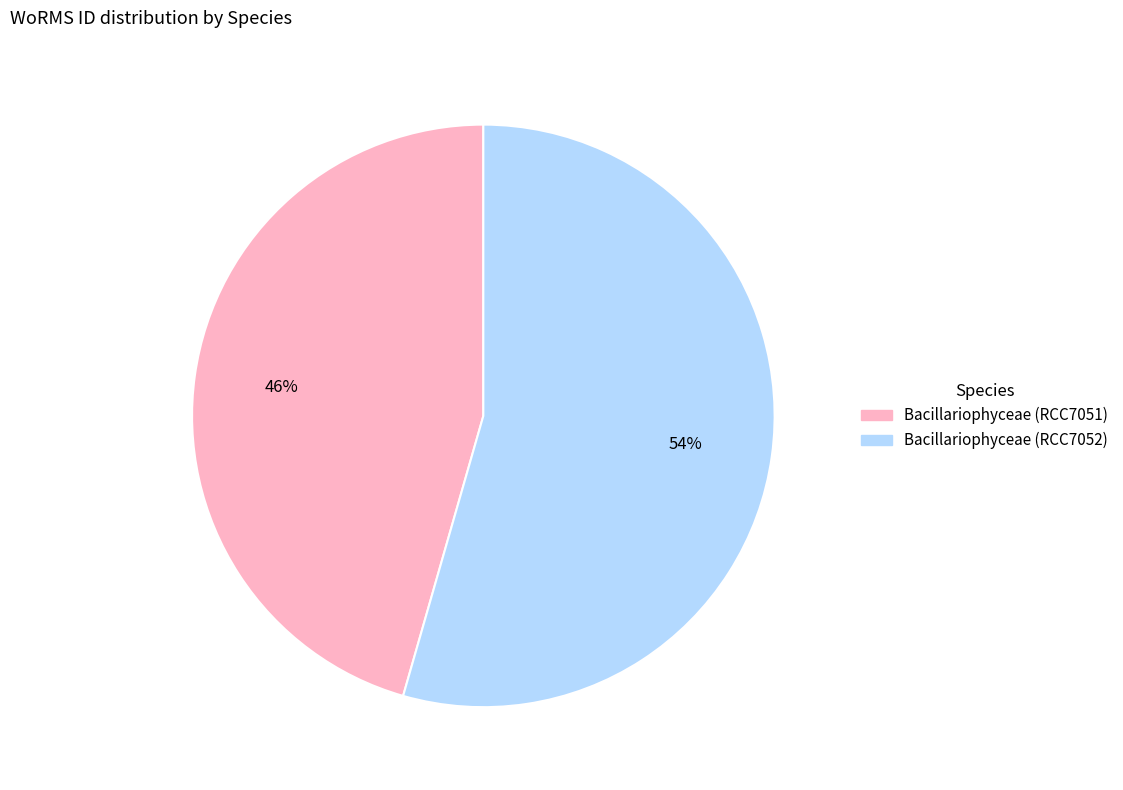

Which slice represents more than half of the pie?

Bacillariophyceae (RCC7052)